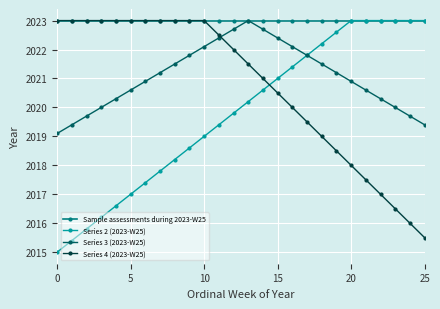

Which series has the largest total across all categories?

Sample assessments during 2023-W25